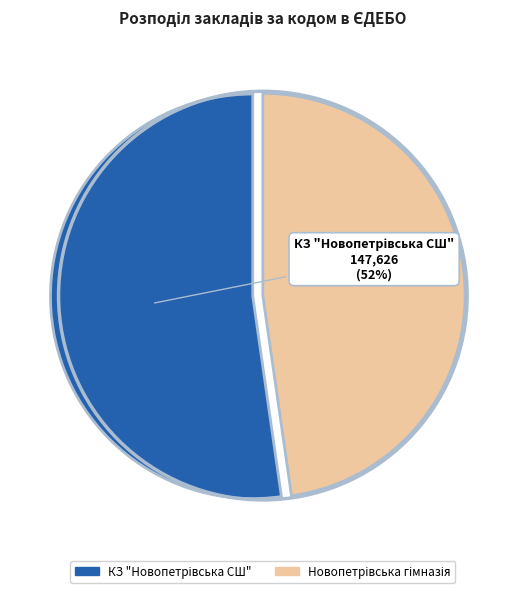

To the nearest percent, what is the average slice percentage?

50%